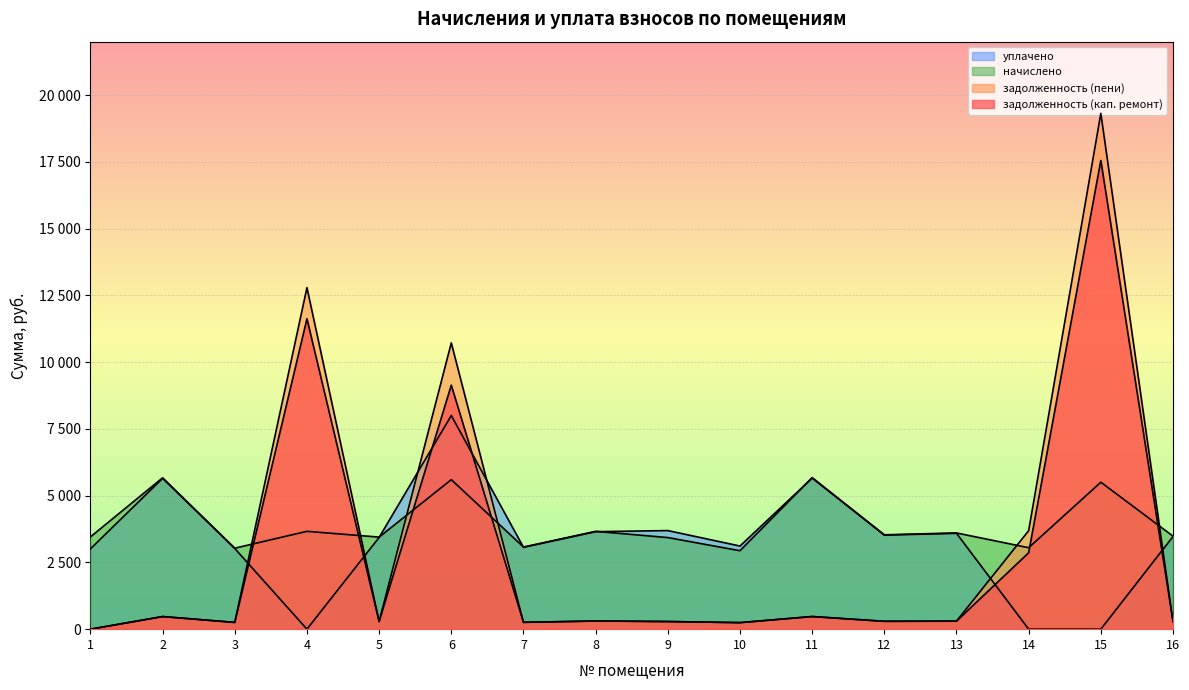

At which category is the sum across all series the highest?

15